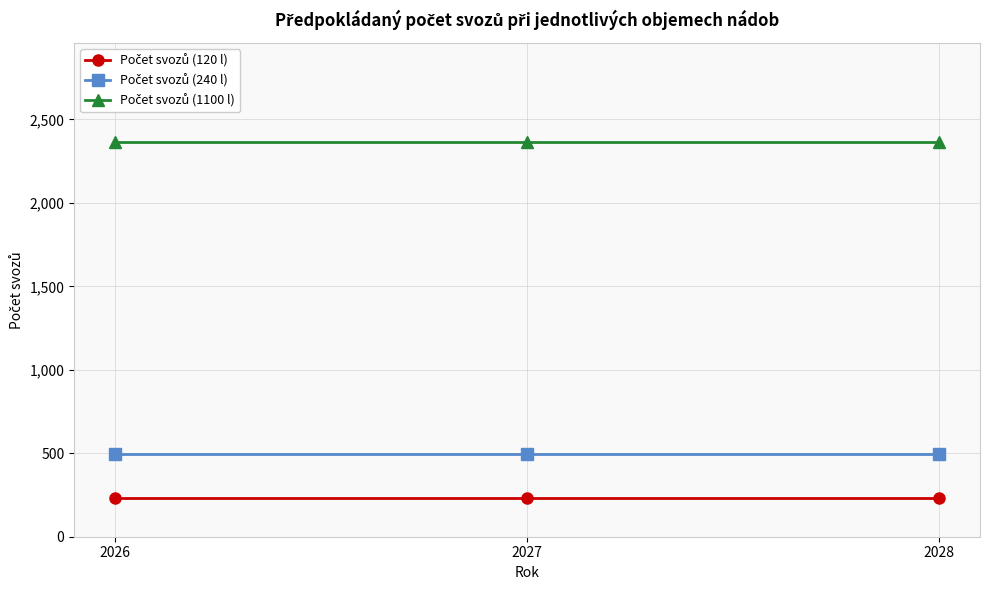

At how many categories does at least one series exceed 371?

3